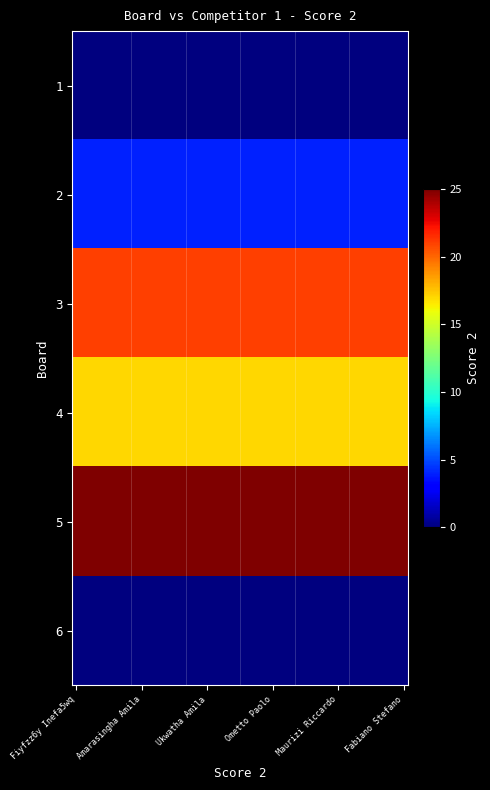

Which label corresponds to the largest value in the chart?

Fiyfzz6y Inefa5wq